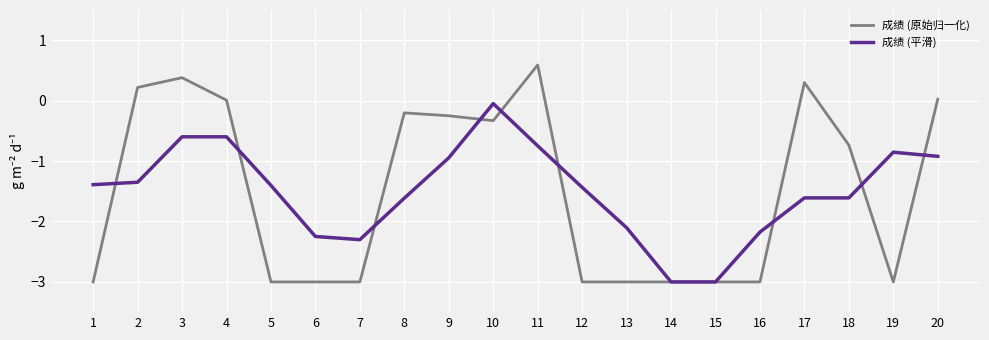

What is the difference between the highest and lowest values at 7?

0.7